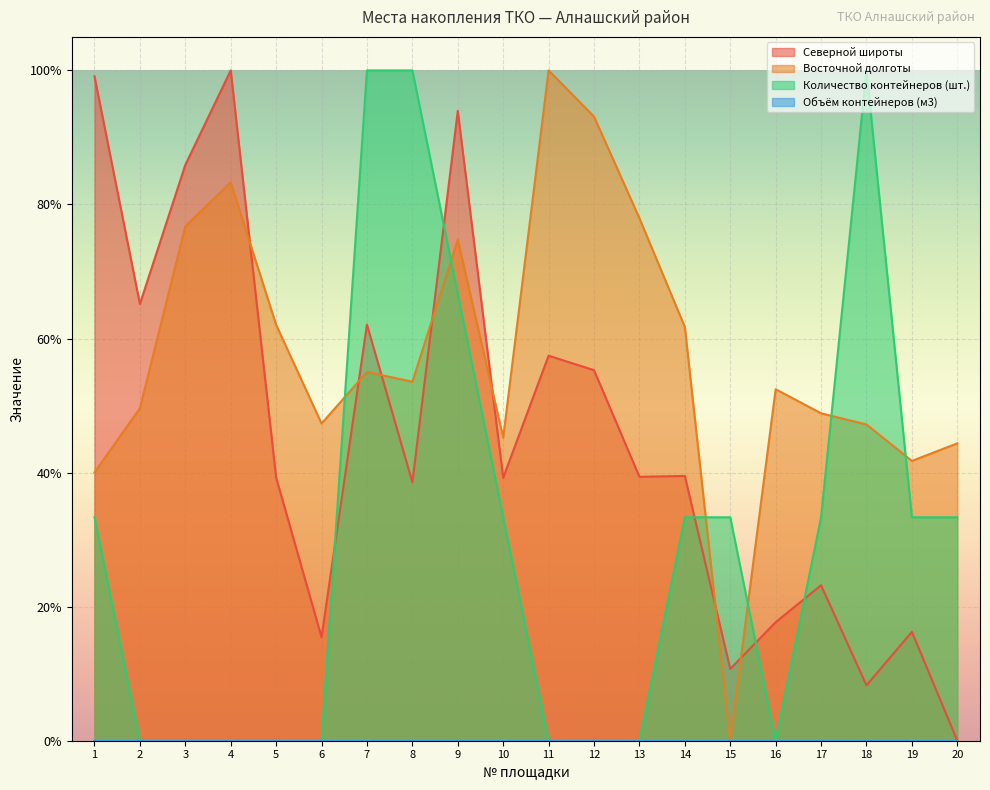

Does the chart display data point markers on the line(s)?

No